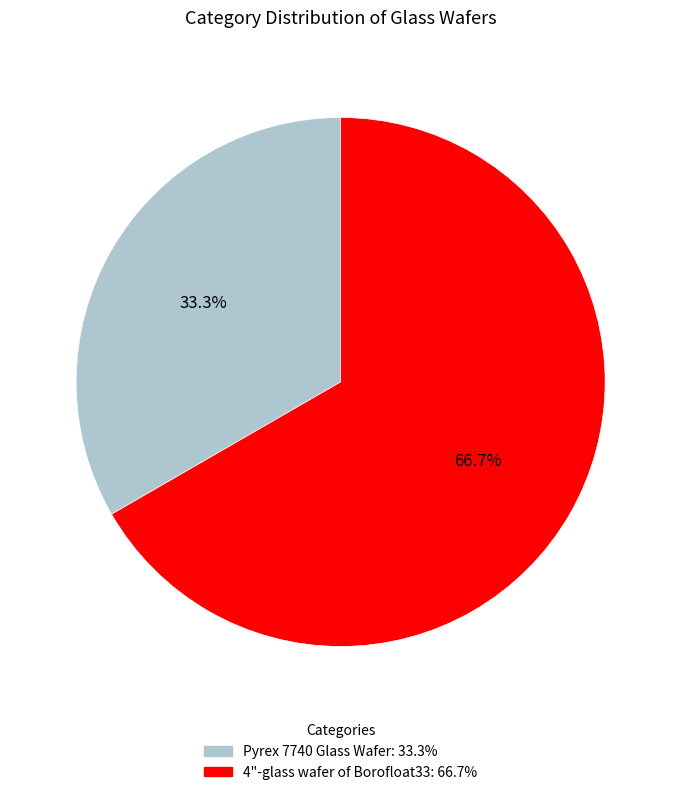

How many slices are in this pie chart?

2